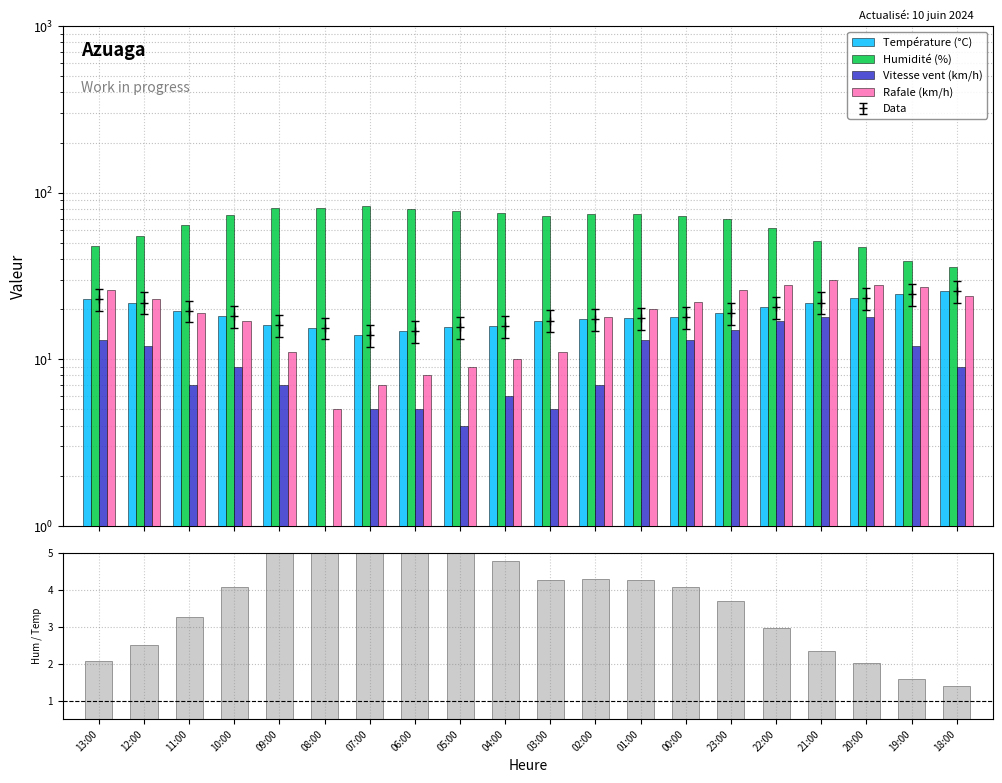

What is the label of the 2nd bar from the right?

19:00